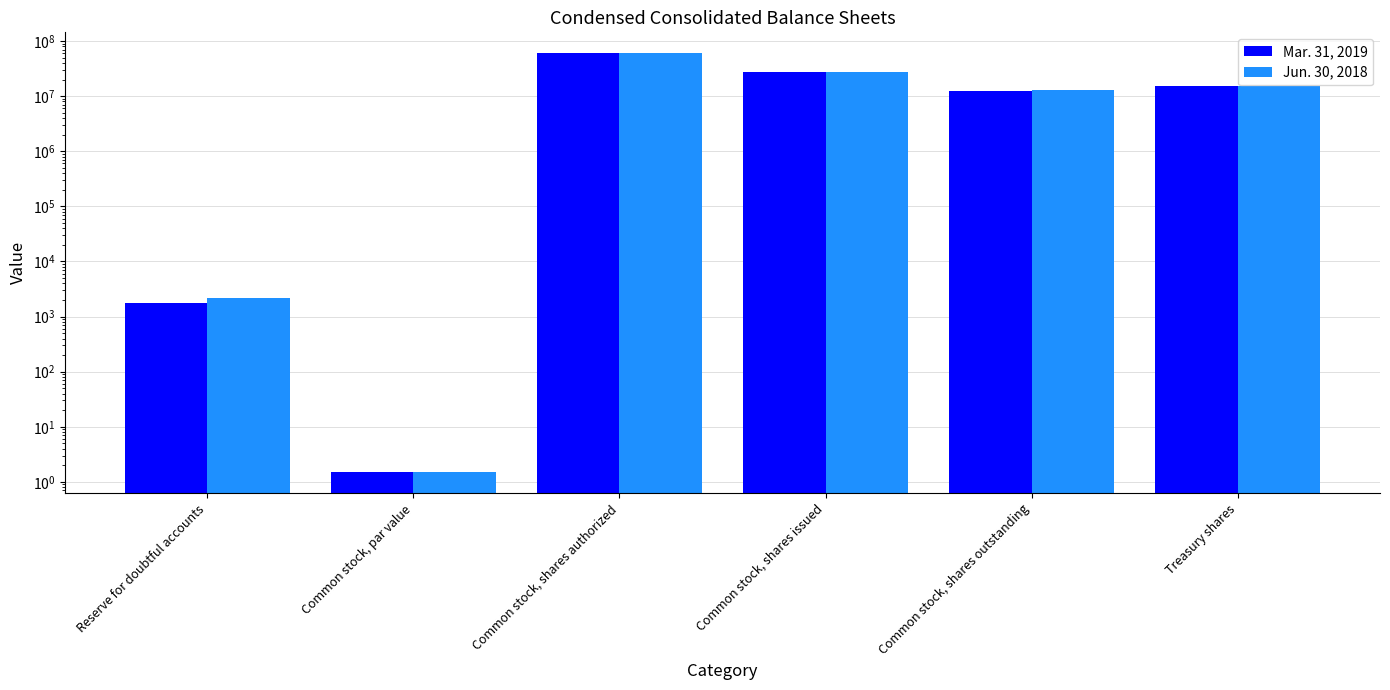

What is the difference between the maximum and minimum values in the Jun. 30, 2018 series?

59999998.5